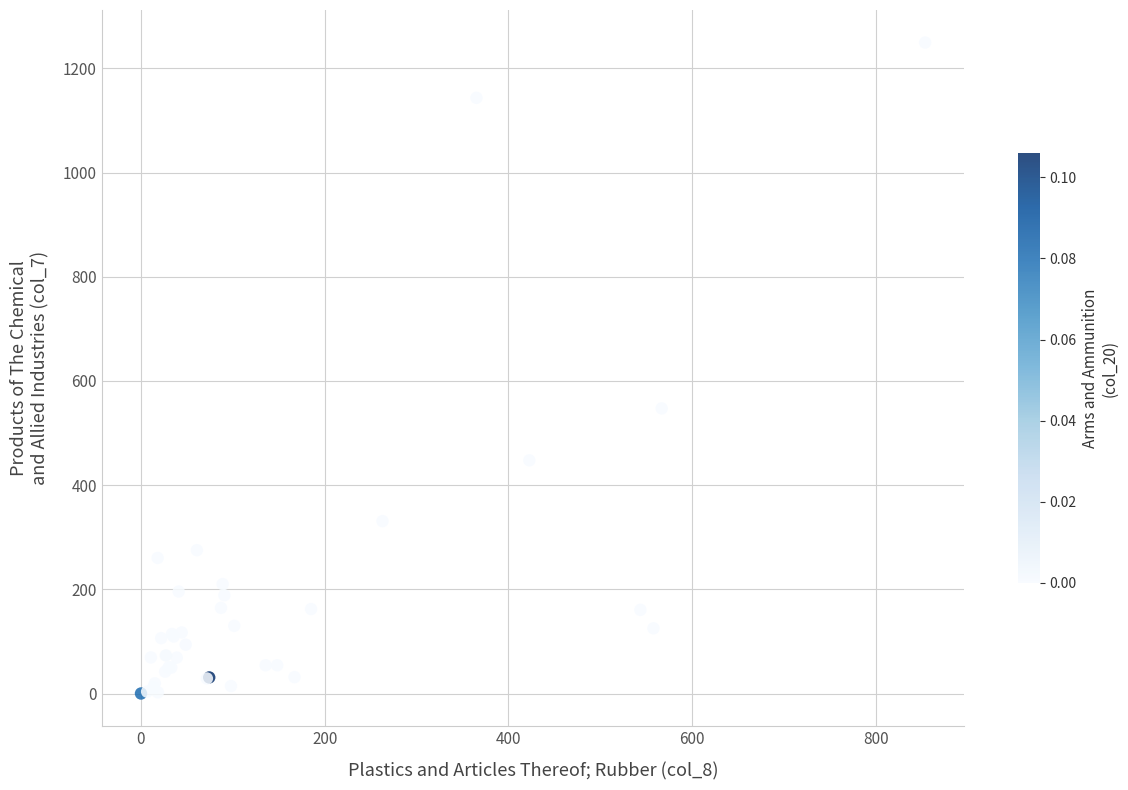

What Y value in the scatter plot is closest to 624?

547.4